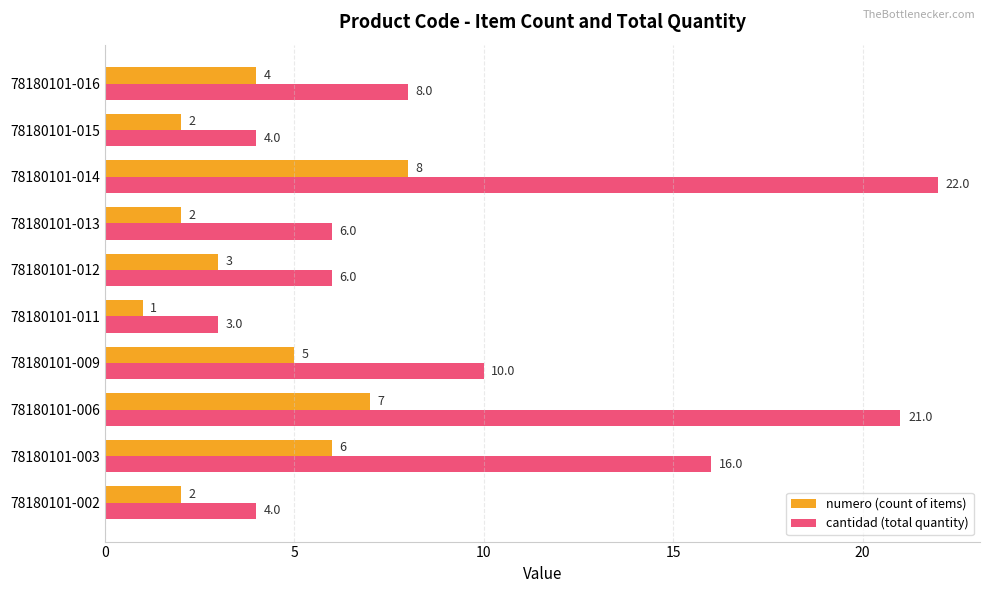

What is the maximum value for cantidad (total quantity)?

22